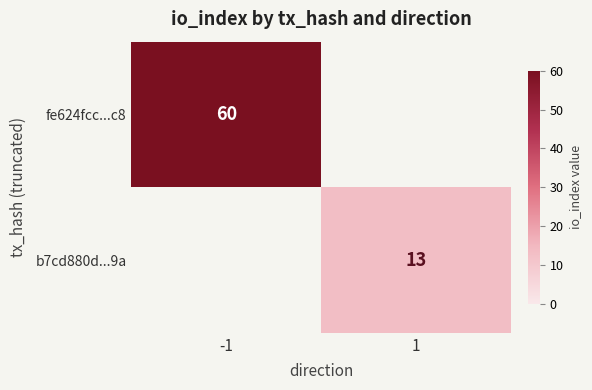

What is the minimum value shown in the chart?

13.0